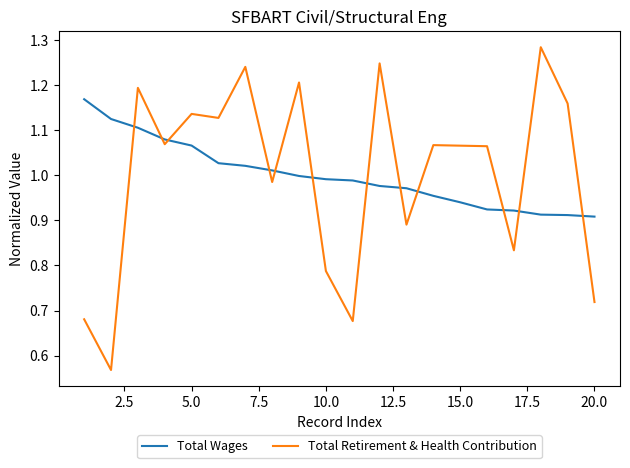

Which series ends up on top after the final intersection of Total Wages and Total Retirement & Health Contribution?

Total Wages